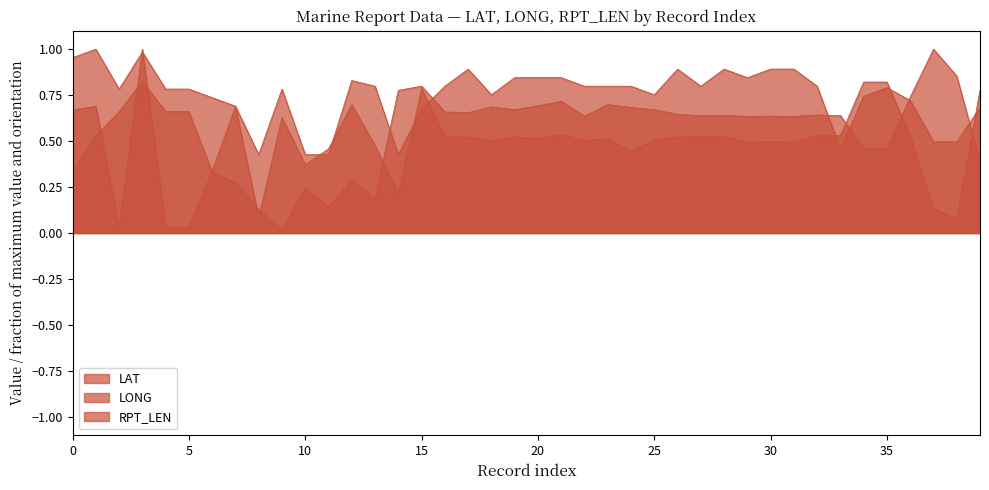

Reading left to right, transcribe all the data shown in this chart.

LAT: 0=0.3	1=0.5	2=0.7	3=0.8	4=0.7	5=0.7	6=0.3	7=0.3	8=0.1	9=0.0	10=0.2	11=0.1	12=0.3	13=0.2	14=0.8	15=0.8	16=0.7	17=0.7	18=0.7	19=0.7	20=0.7	21=0.7	22=0.6	23=0.7	24=0.7	25=0.7	26=0.6	27=0.6	28=0.6	29=0.6	30=0.6	31=0.6	32=0.6	33=0.6	34=0.5	35=0.5	36=0.7	37=1.0	38=0.9	39=0.4
LONG: 0=0.7	1=0.7	2=0.0	3=1.0	4=0.0	5=0.0	6=0.3	7=0.7	8=0.1	9=0.6	10=0.4	11=0.5	12=0.7	13=0.5	14=0.2	15=0.8	16=0.5	17=0.5	18=0.5	19=0.5	20=0.5	21=0.5	22=0.5	23=0.5	24=0.4	25=0.5	26=0.5	27=0.5	28=0.5	29=0.5	30=0.5	31=0.5	32=0.5	33=0.5	34=0.8	35=0.8	36=0.5	37=0.1	38=0.1	39=0.8
RPT_LEN: 0=1.0	1=1.0	2=0.8	3=1.0	4=0.8	5=0.8	6=0.7	7=0.7	8=0.4	9=0.8	10=0.4	11=0.4	12=0.8	13=0.8	14=0.4	15=0.7	16=0.8	17=0.9	18=0.8	19=0.8	20=0.8	21=0.8	22=0.8	23=0.8	24=0.8	25=0.8	26=0.9	27=0.8	28=0.9	29=0.8	30=0.9	31=0.9	32=0.8	33=0.5	34=0.7	35=0.8	36=0.7	37=0.5	38=0.5	39=0.7